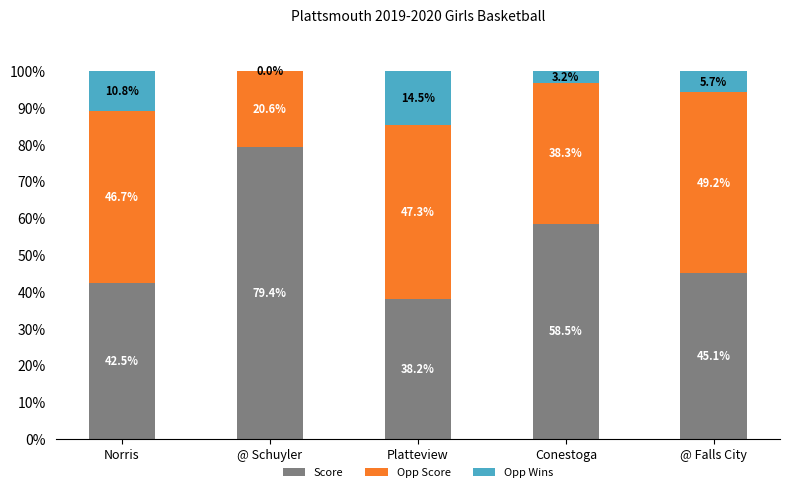

At which label does Score reach its peak?

@ Schuyler